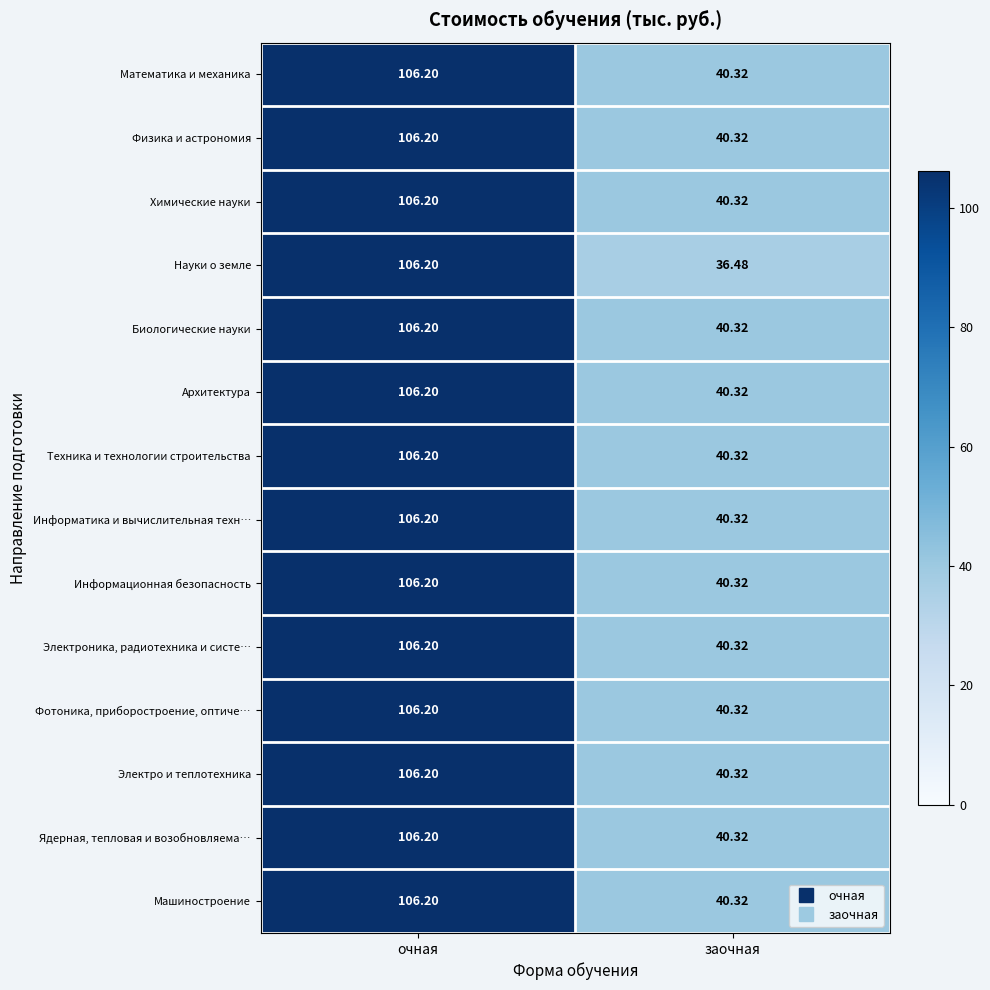

Is the value of Химические науки at заочная greater than the value of Электро и теплотехника at очная?

No